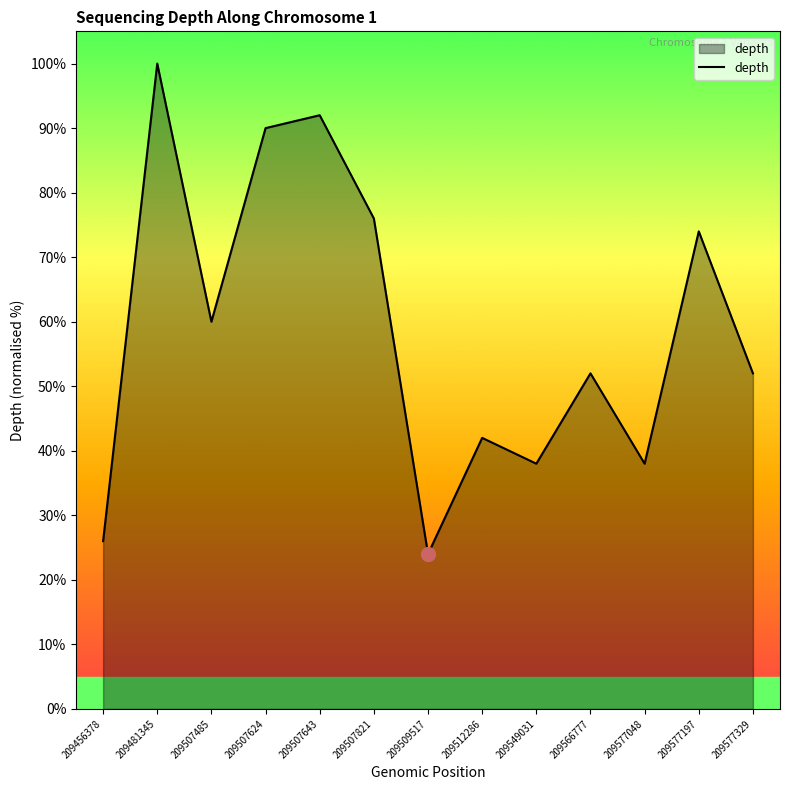

True or false: the data has more than 2 interior local peaks.

True